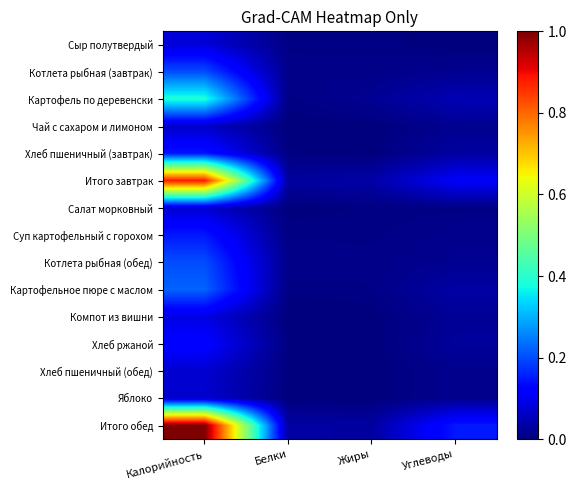

Reading right to left, what are all the values shown in this chart?

Сыр полутвердый: Углеводы=0.0	Жиры=0.0	Белки=0.0	Калорийность=0.1
Котлета рыбная (завтрак): Углеводы=0.0	Жиры=0.0	Белки=0.0	Калорийность=0.2
Картофель по деревенски: Углеводы=0.0	Жиры=0.0	Белки=0.0	Калорийность=0.4
Чай с сахаром и лимоном: Углеводы=0.0	Жиры=0.0	Белки=0.0	Калорийность=0.1
Хлеб пшеничный (завтрак): Углеводы=0.0	Жиры=0.0	Белки=0.0	Калорийность=0.1
Итого завтрак: Углеводы=0.1	Жиры=0.0	Белки=0.0	Калорийность=0.9
Салат морковный: Углеводы=0.0	Жиры=0.0	Белки=0.0	Калорийность=0.1
Суп картофельный с горохом: Углеводы=0.0	Жиры=0.0	Белки=0.0	Калорийность=0.1
Котлета рыбная (обед): Углеводы=0.0	Жиры=0.0	Белки=0.0	Калорийность=0.2
Картофельное пюре с маслом: Углеводы=0.0	Жиры=0.0	Белки=0.0	Калорийность=0.2
Компот из вишни: Углеводы=0.0	Жиры=0.0	Белки=0.0	Калорийность=0.1
Хлеб ржаной: Углеводы=0.0	Жиры=0.0	Белки=0.0	Калорийность=0.1
Хлеб пшеничный (обед): Углеводы=0.0	Жиры=0.0	Белки=0.0	Калорийность=0.1
Яблоко: Углеводы=0.0	Жиры=0.0	Белки=0.0	Калорийность=0.1
Итого обед: Углеводы=0.1	Жиры=0.0	Белки=0.0	Калорийность=1.0